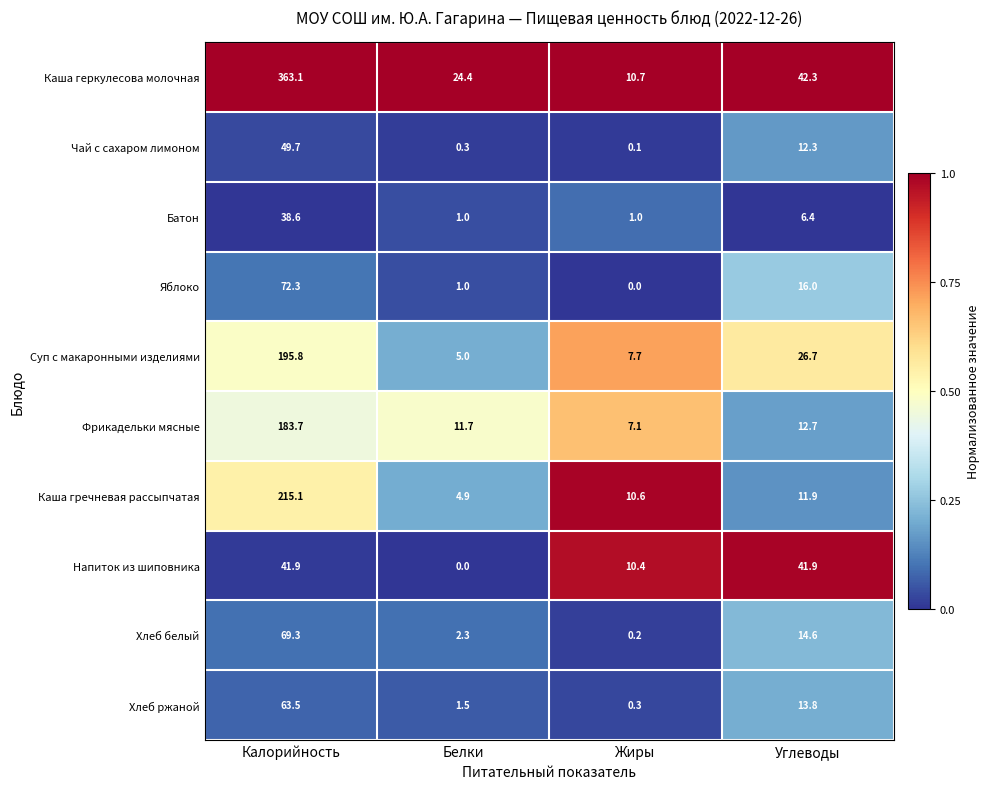

What is the spread (max minus min) of values at Белки?

24.4